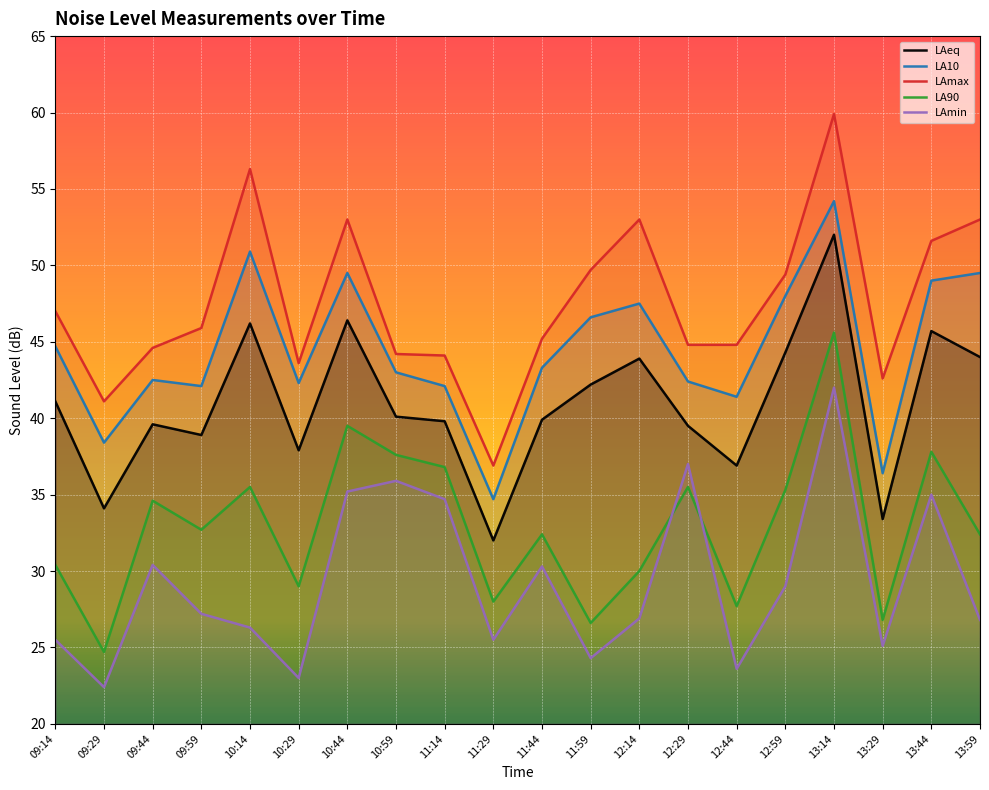

Which has a higher value, 09:59 or 09:44?

09:44